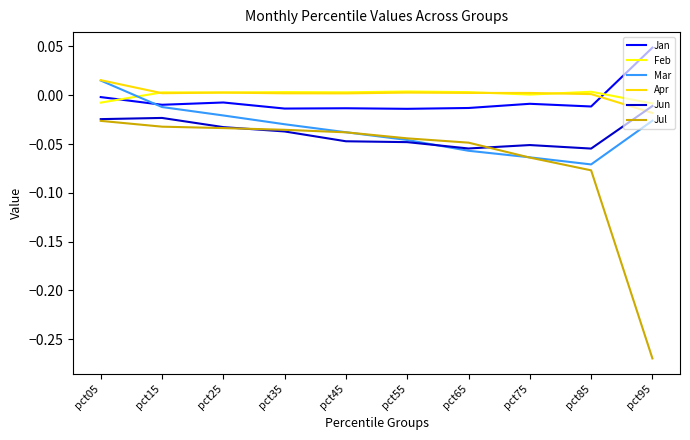

What is the total value across all series at pct35?

-0.1